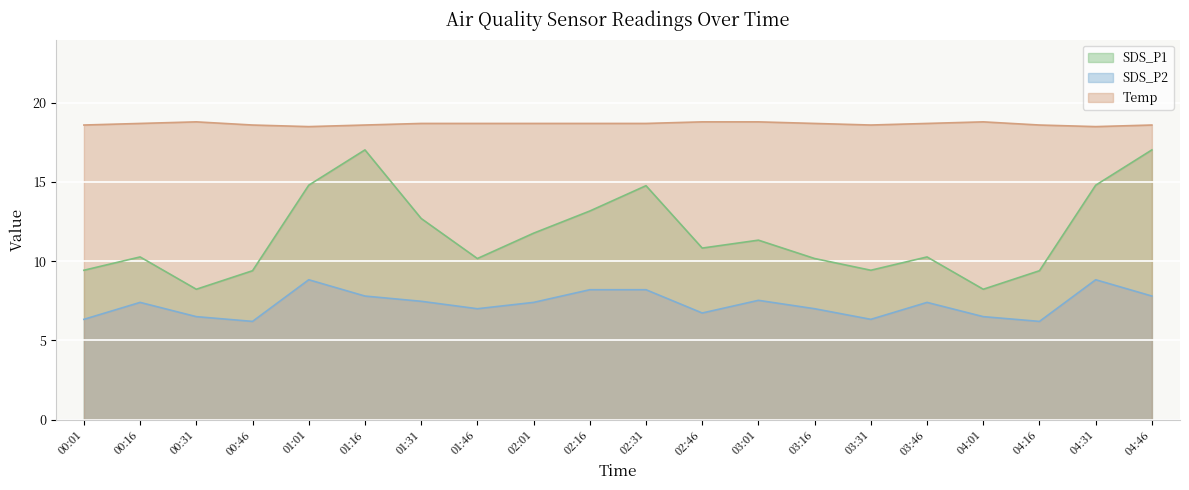

What is the sum of all SDS_P1 values?

233.2